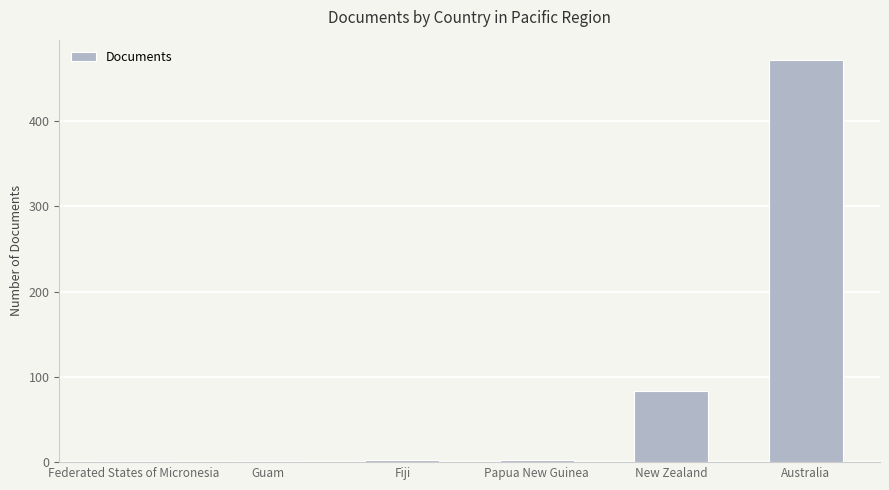

Between Fiji and Australia, which is larger?

Australia